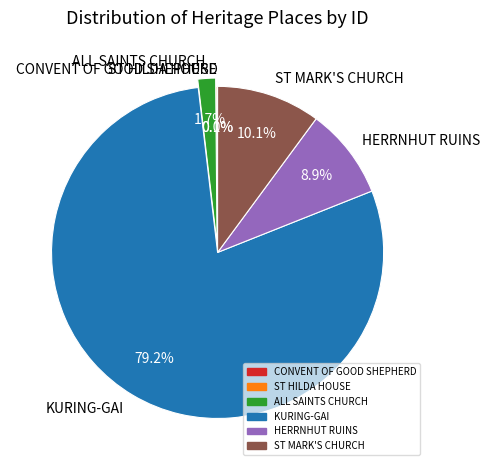

How much of the chart is everything except ST MARK'S CHURCH?

89.9%